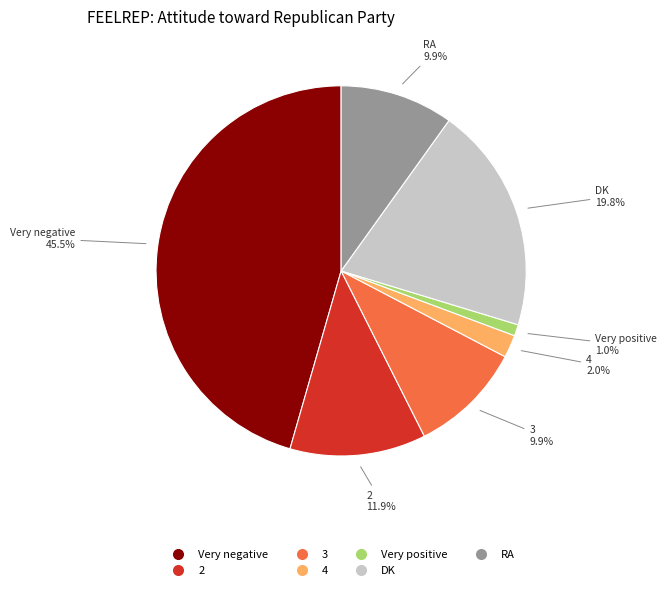

Which slice is the smallest?

Very positive